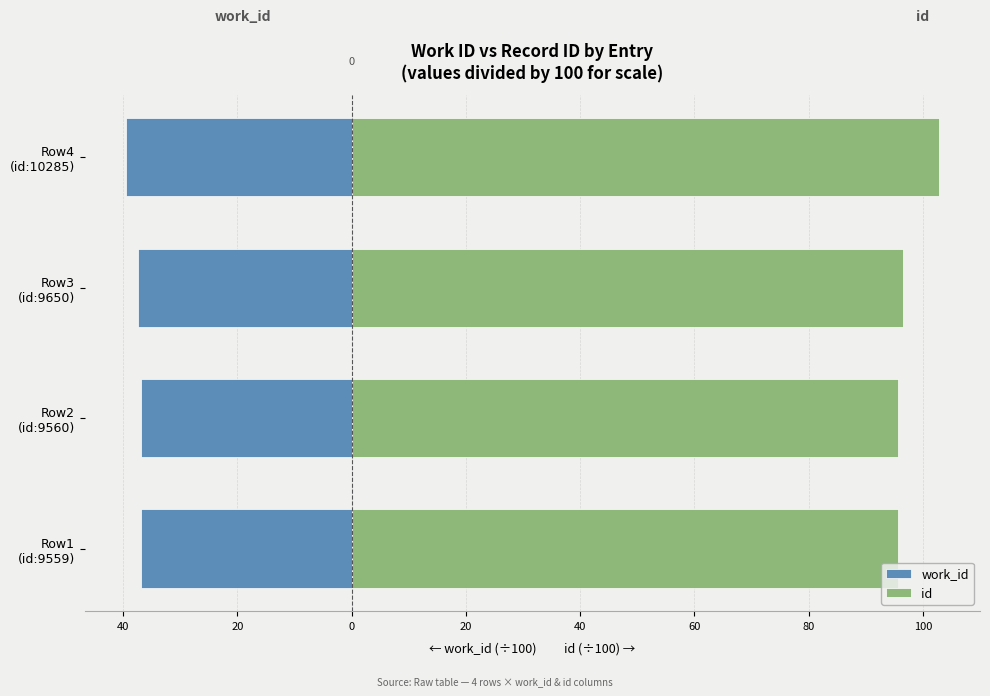

Does the chart contain stacked bars?

No